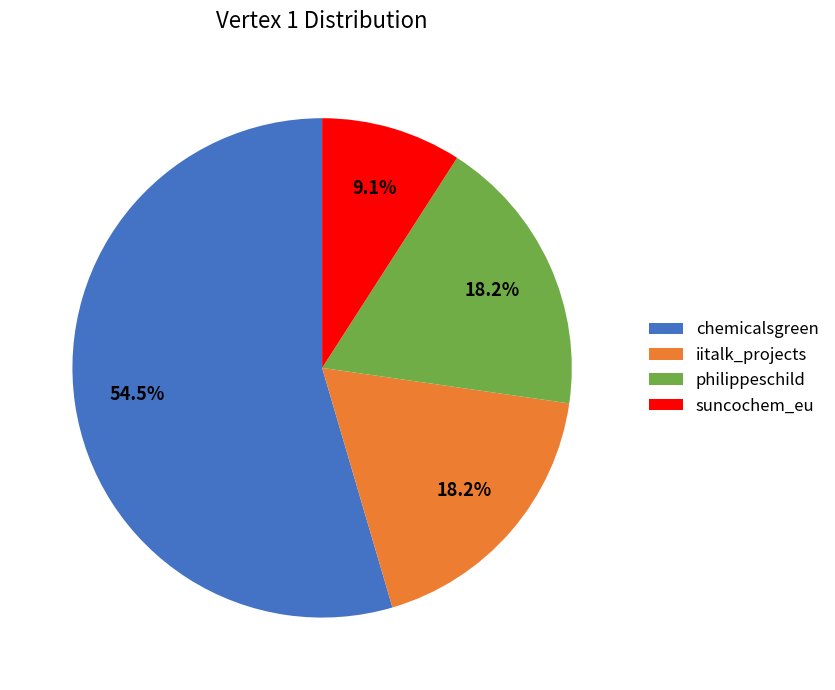

Do iitalk_projects and chemicalsgreen together represent more than half of the pie?

Yes